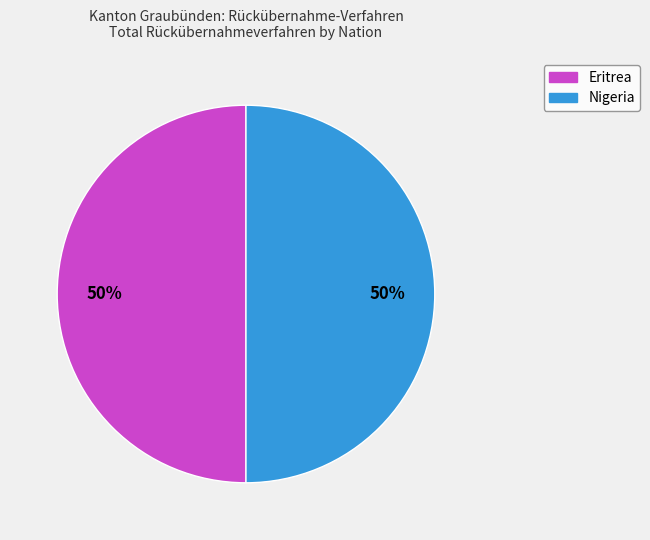

To the nearest percent, what is the average slice percentage?

50%